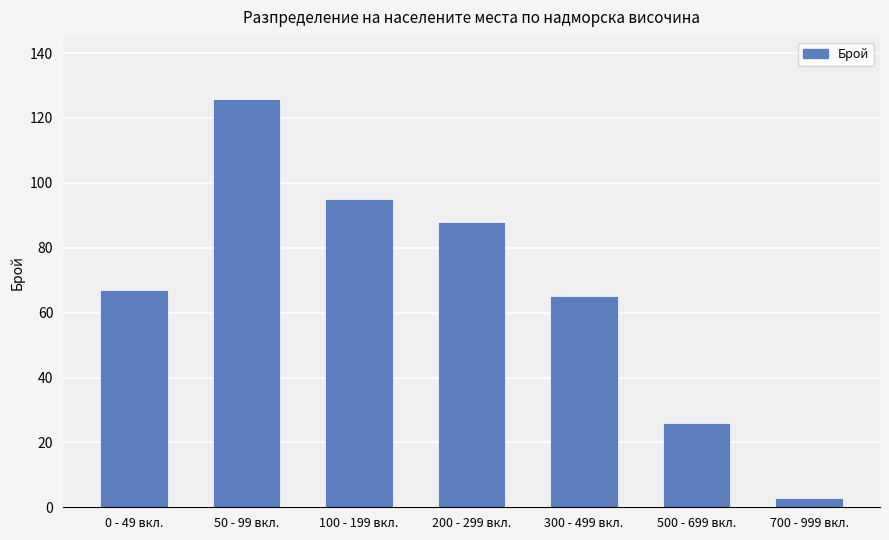

How many values are below 67?

3